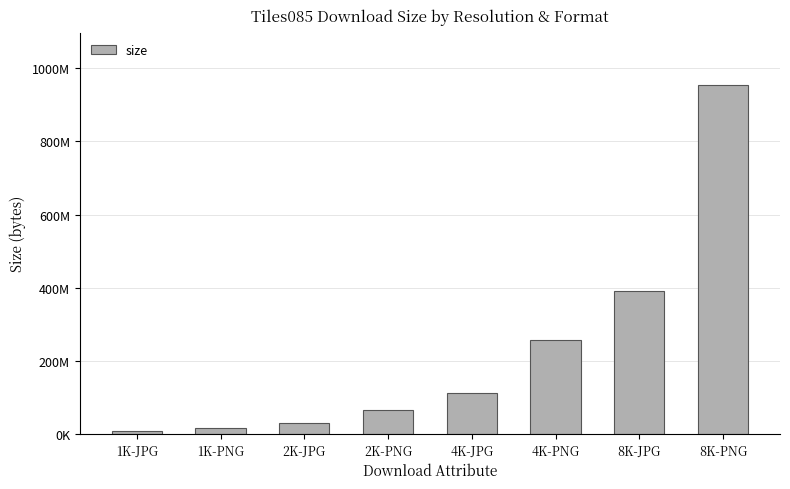

Rank the categories by value from lowest to highest.

1K-JPG, 1K-PNG, 2K-JPG, 2K-PNG, 4K-JPG, 4K-PNG, 8K-JPG, 8K-PNG